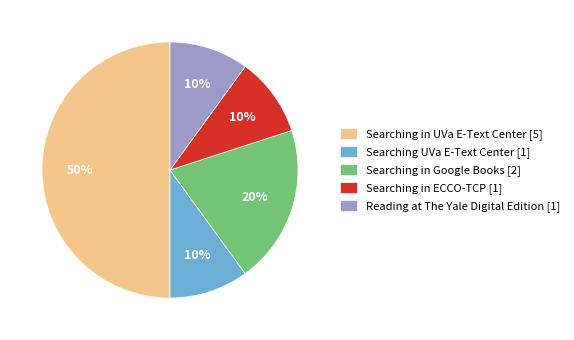

What percentage is the Searching in Google Books [2] slice, to the nearest percent?

20%